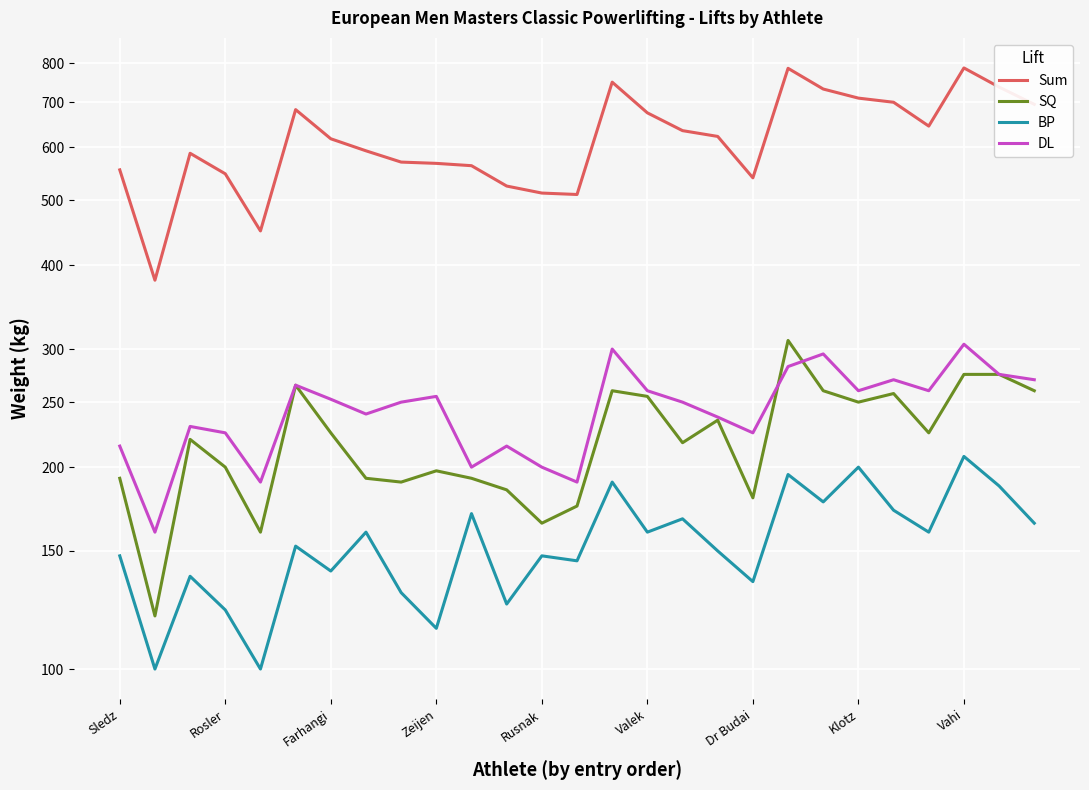

True or false: BP and SQ cross at least once.

False